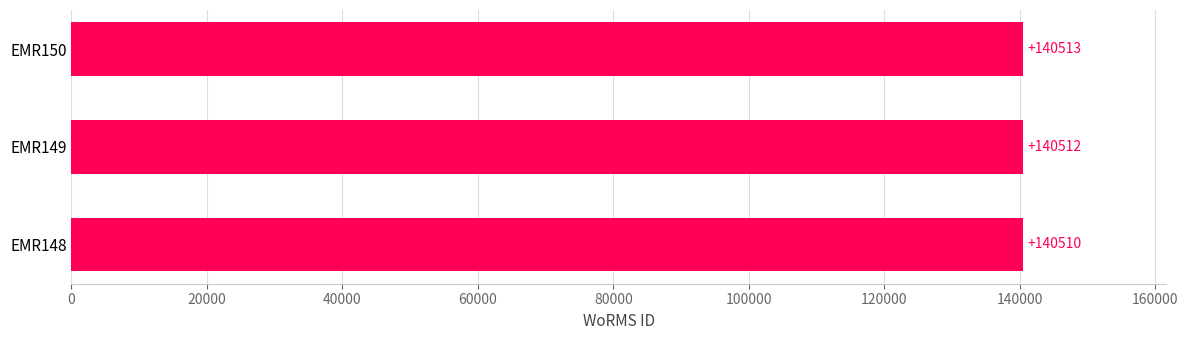

Rank the categories by value from lowest to highest.

EMR148, EMR149, EMR150